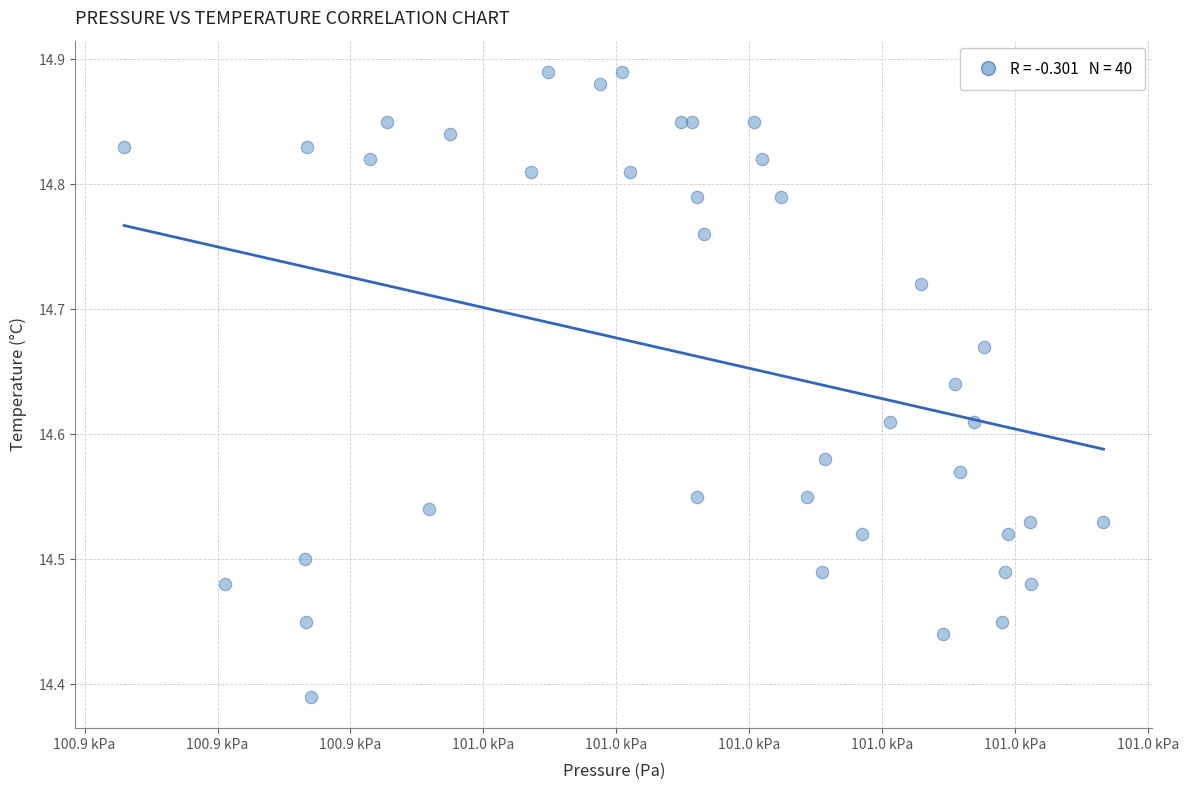

What is the range of X values (max minus min)?

73.7